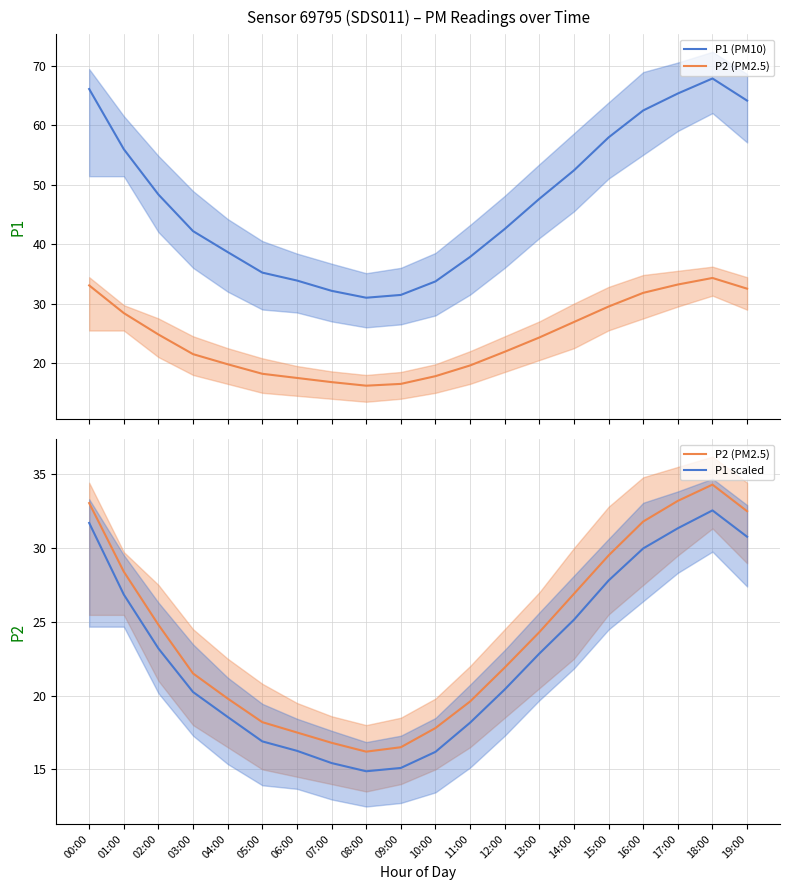

What is the label of the 2nd point from the left?

01:00